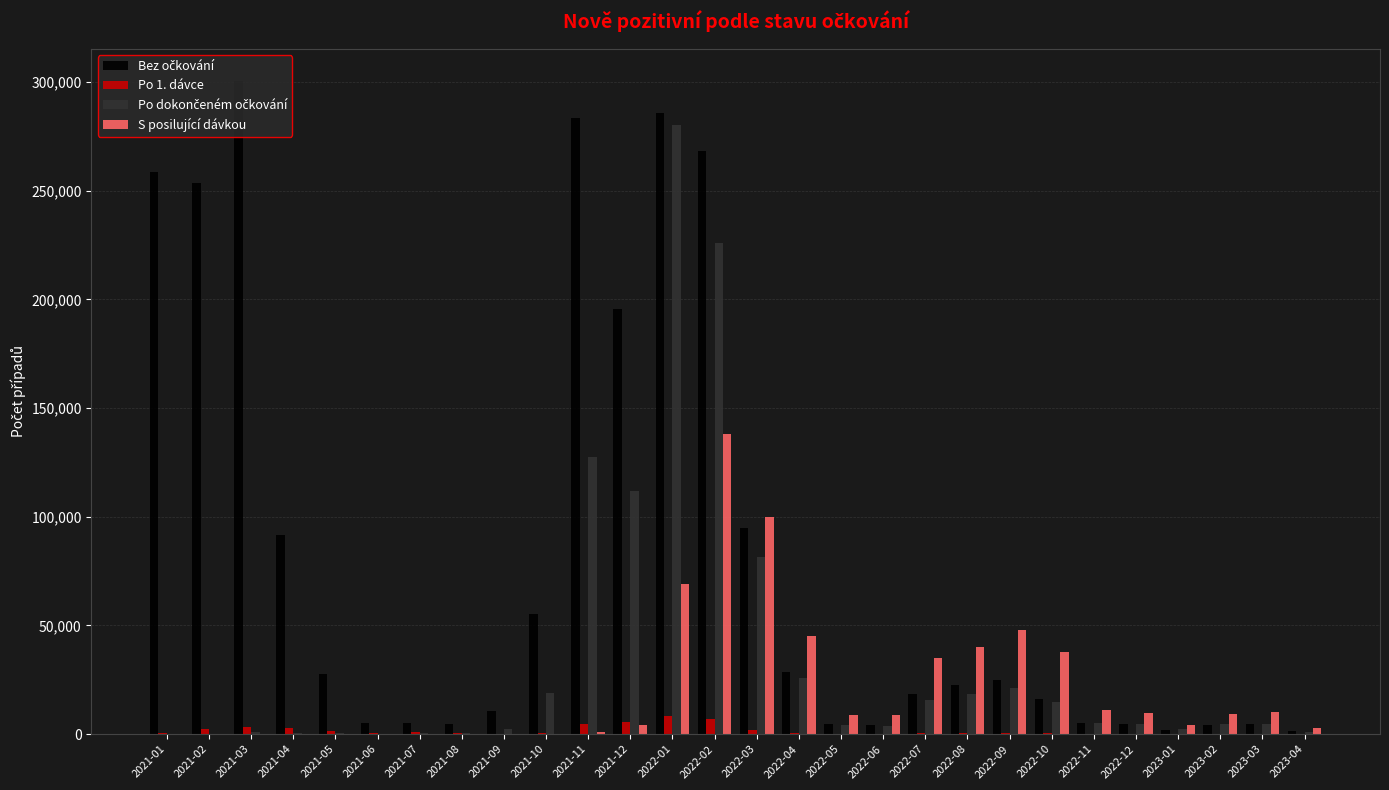

What value does the S posilující dávkou series have at 2023-03, to the nearest 100?

10100